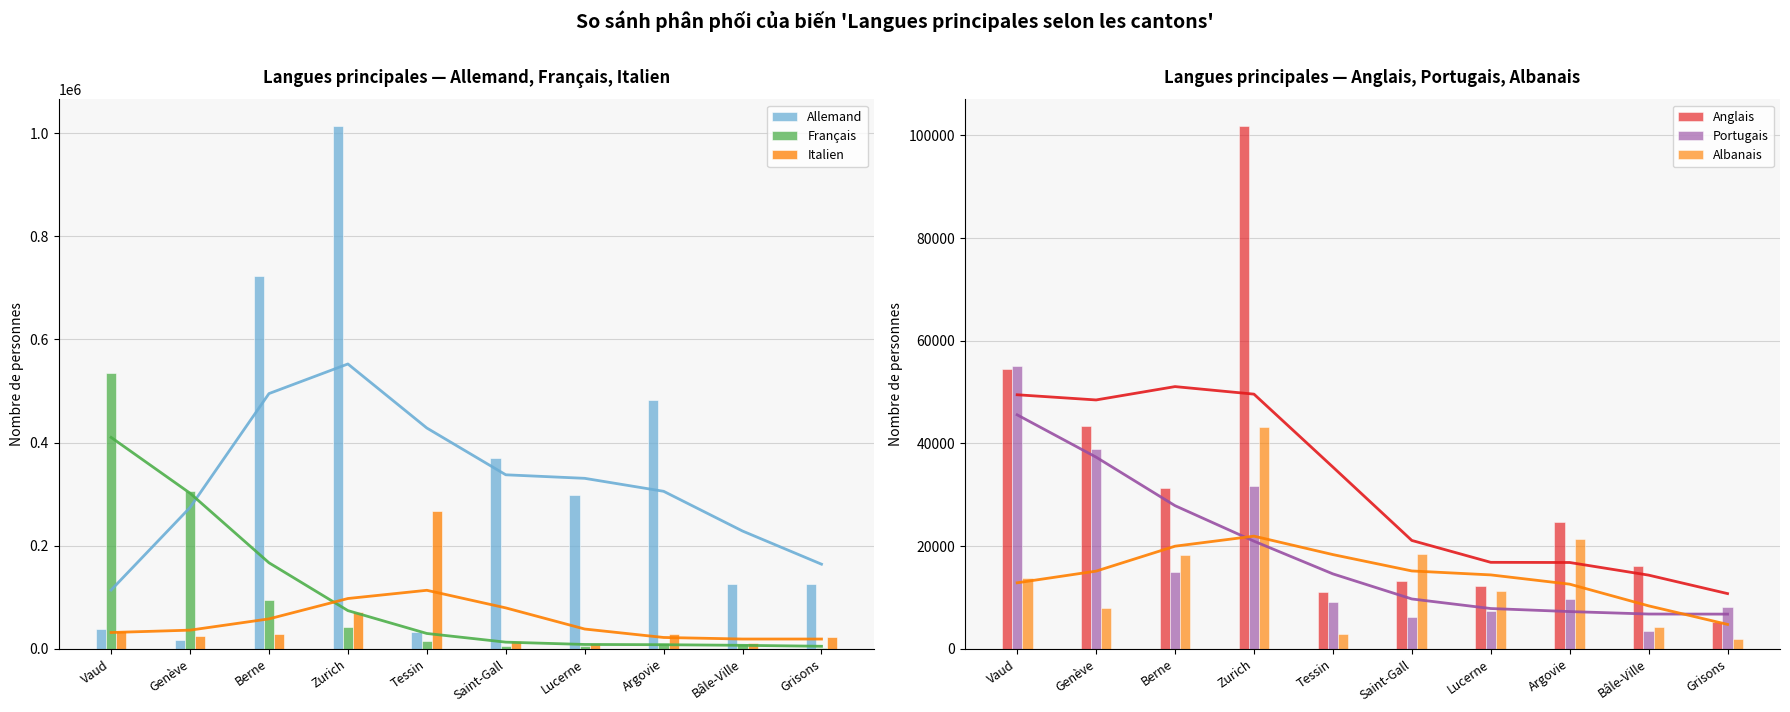

What is the value of the Portugais bar at the 6th from the left?

6193.8